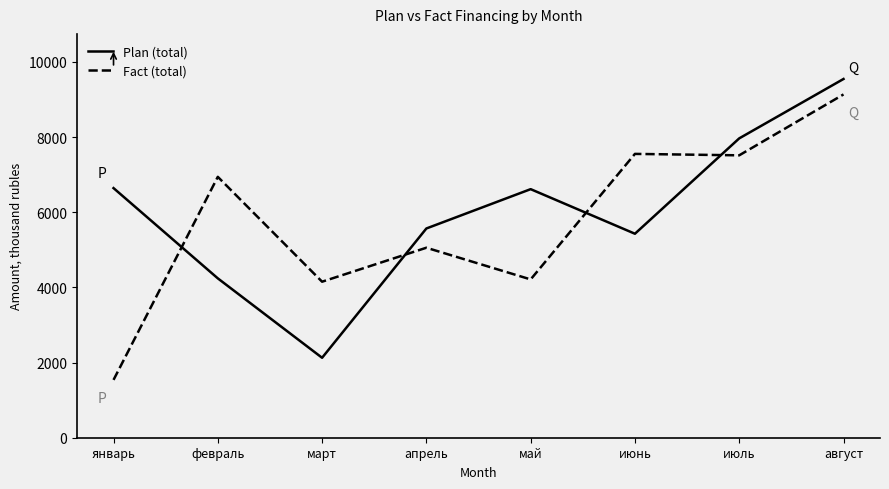

What position from the left is январь?

1